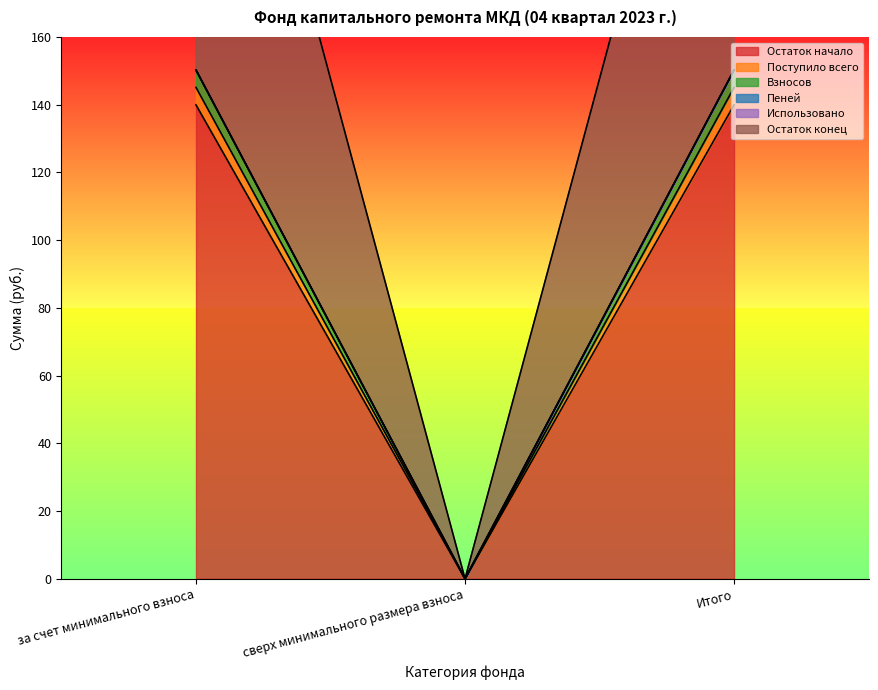

Is it true that Остаток конец equals -75.8 at сверх минимального размера взноса?

False